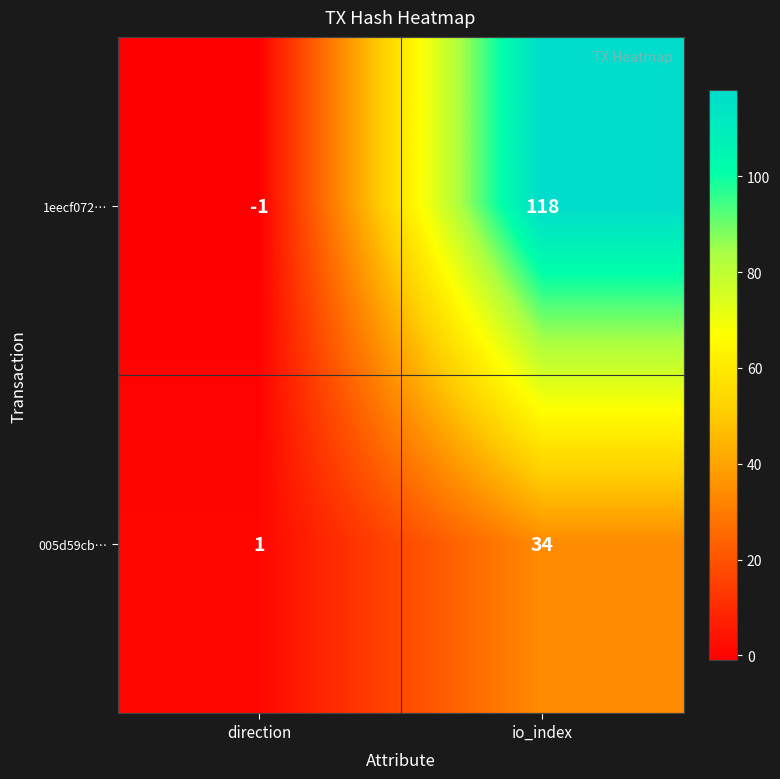

At direction, list the series in order from largest to smallest.

005d59cb…, 1eecf072…